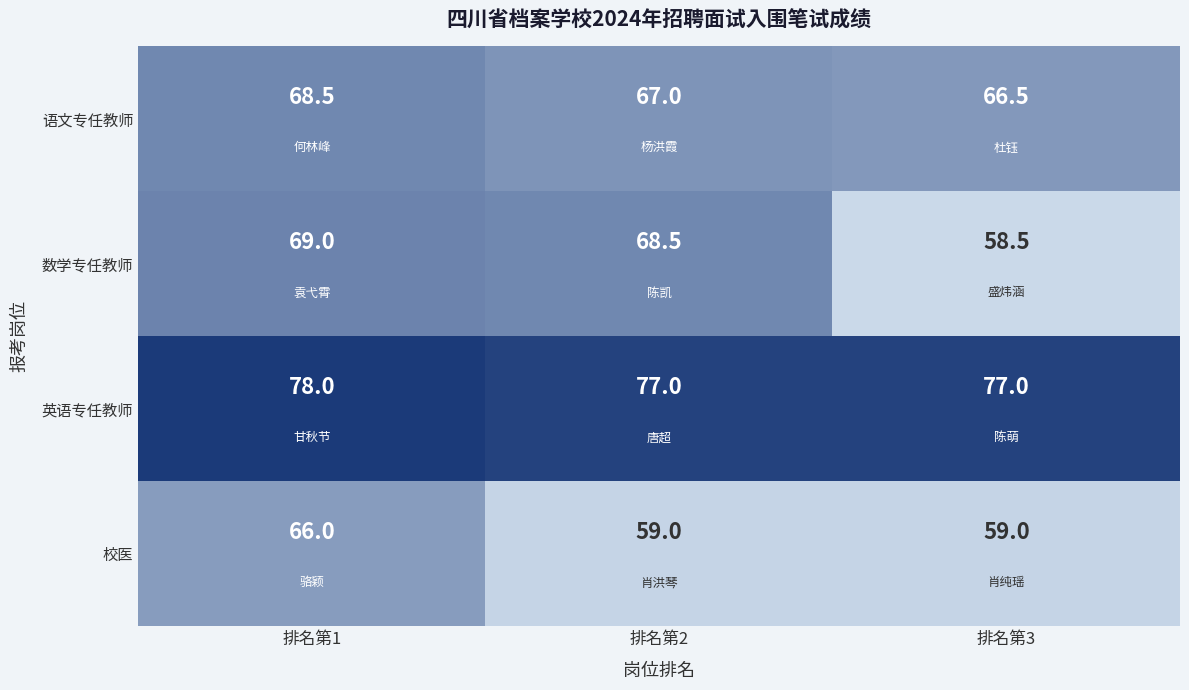

At which category is the sum across all series the highest?

排名第1